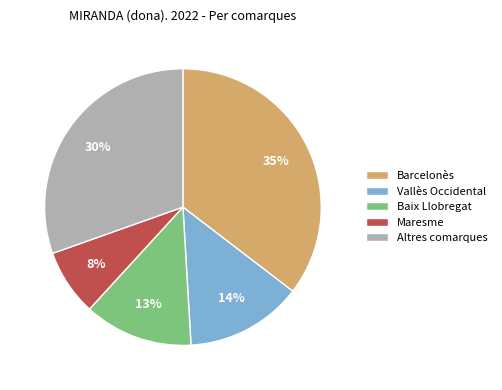

True or false: Vallès Occidental accounts for 1% of the total.

False